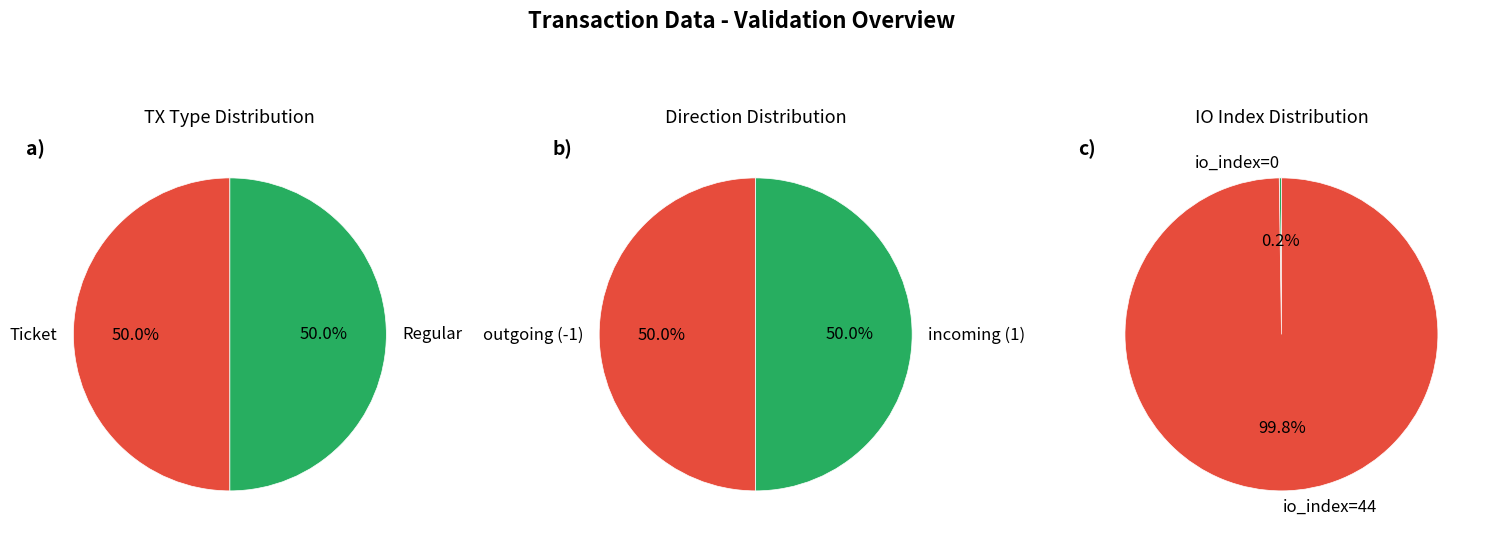

Combined, do Regular and Ticket account for over 50%?

Yes